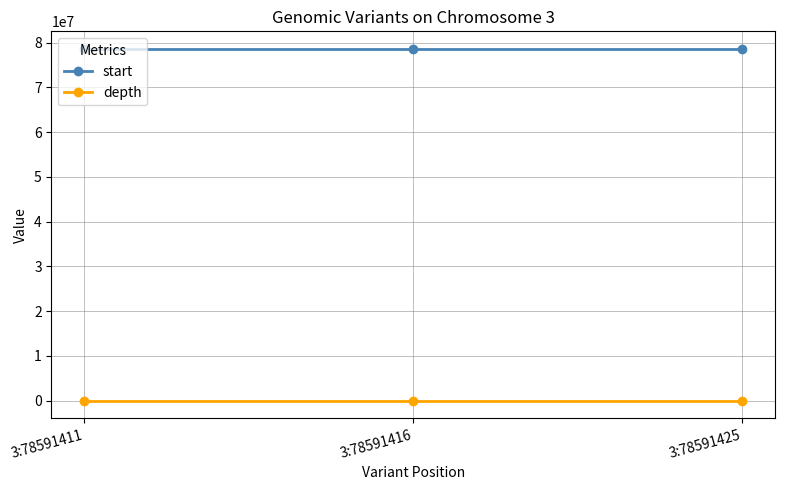

Where does the depth series first go above 30?

3:78591411